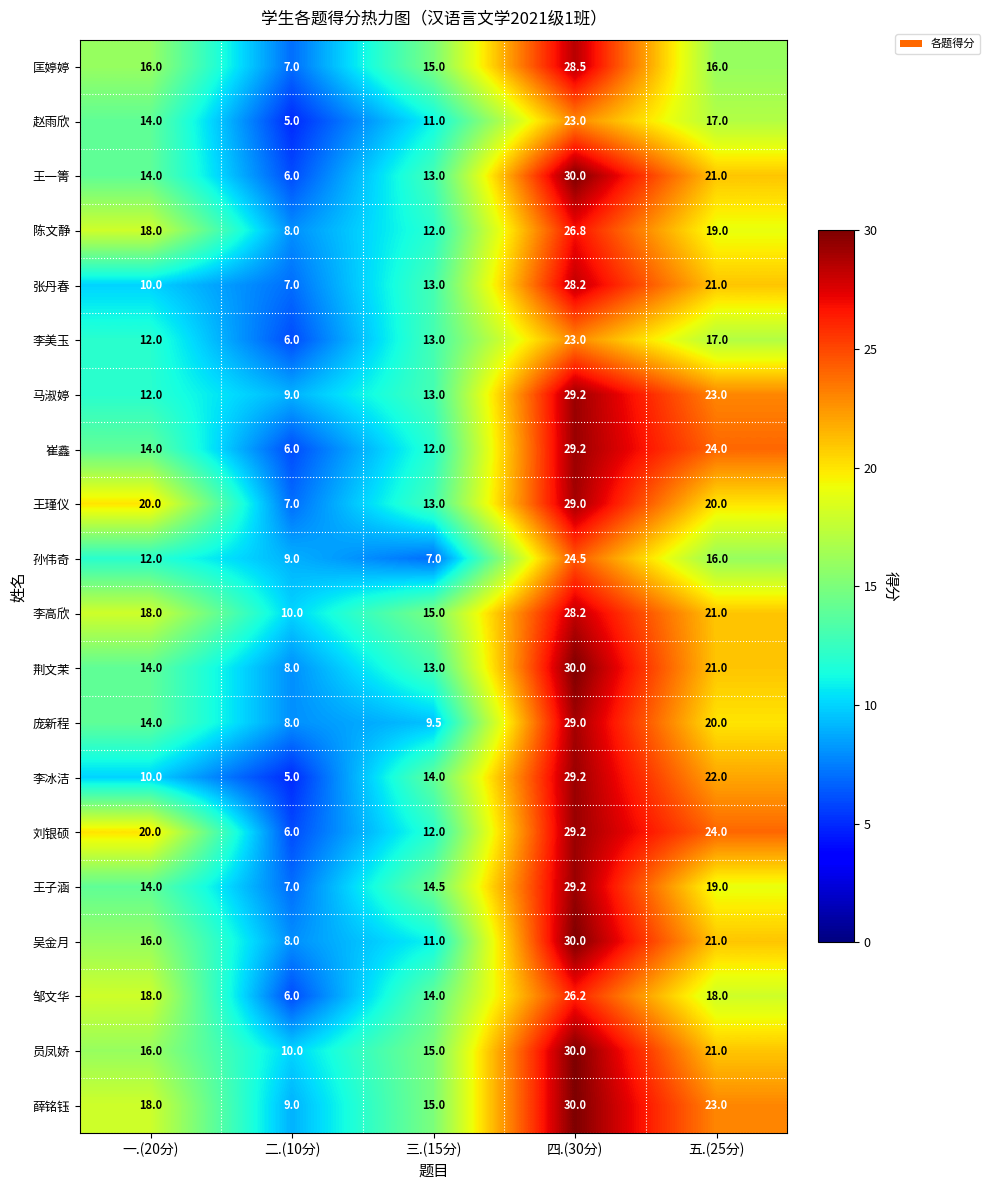

True or false: 李高欣 has a value of 15.0 at 三.(15分).

True